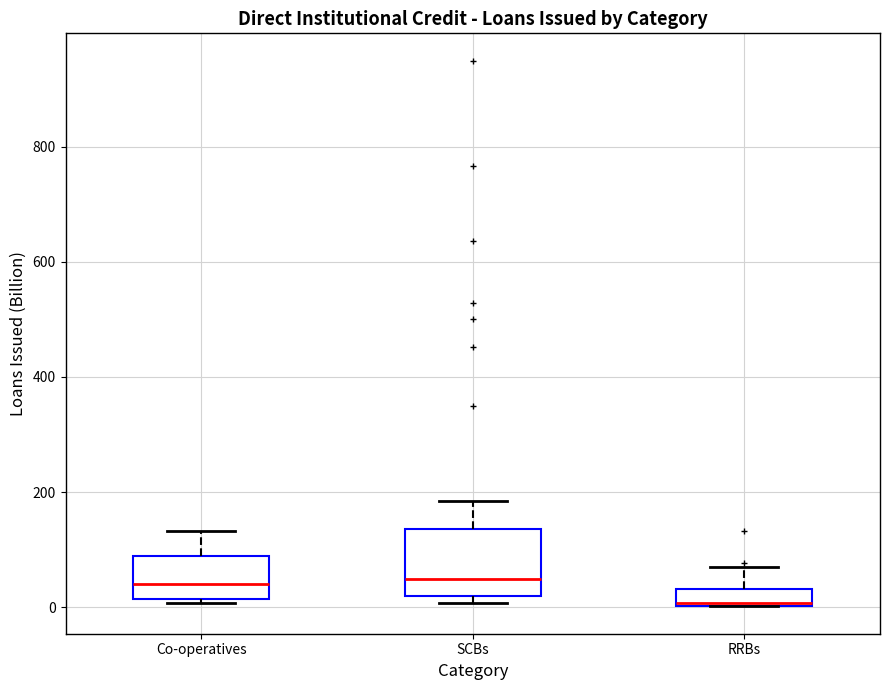

Where does the median line of the box for Co-operatives sit on the y-axis? The values are not printed on the chart, so give them approximately, as read against the axis.

40